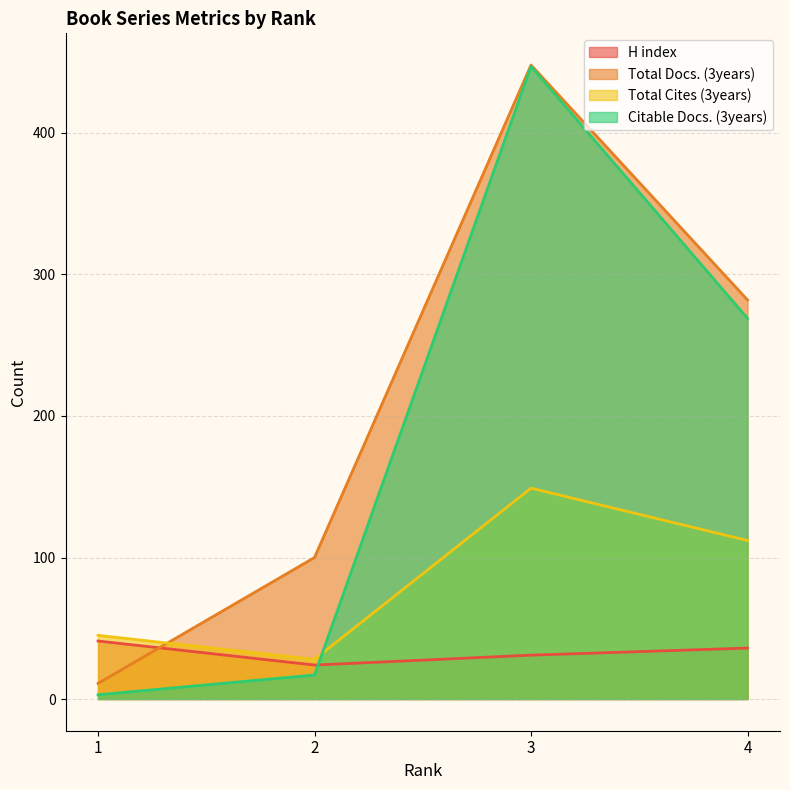

Where is the first local maximum for Total Cites (3years)?

3